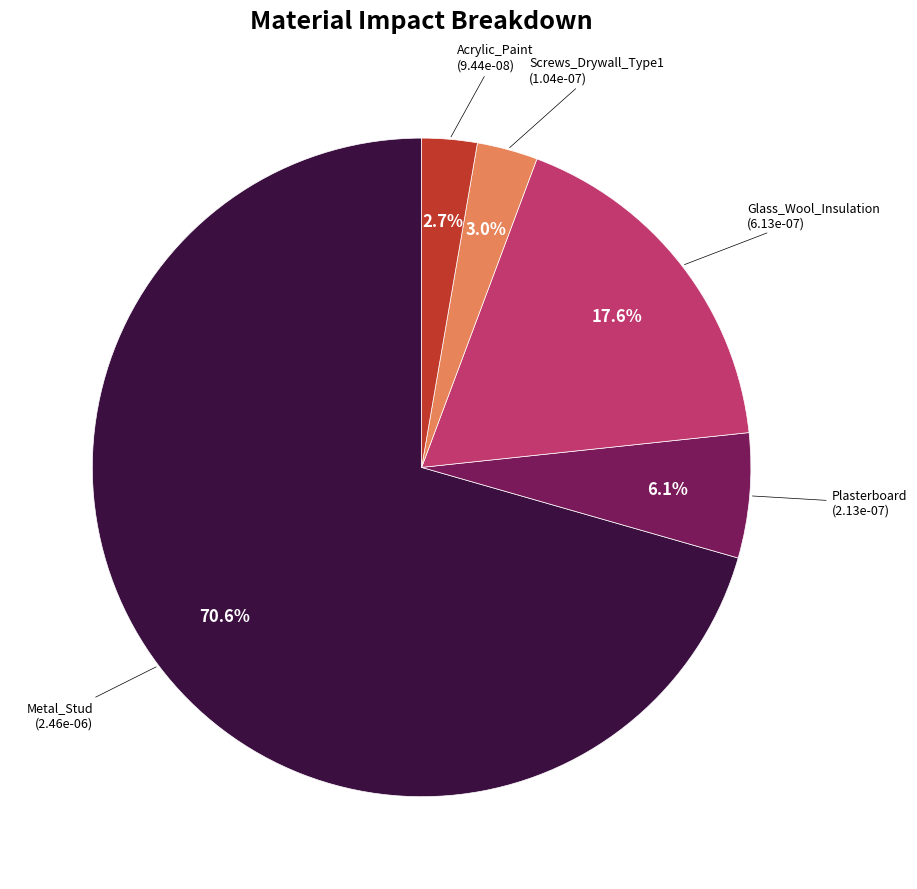

Is there a majority slice in this chart?

Yes